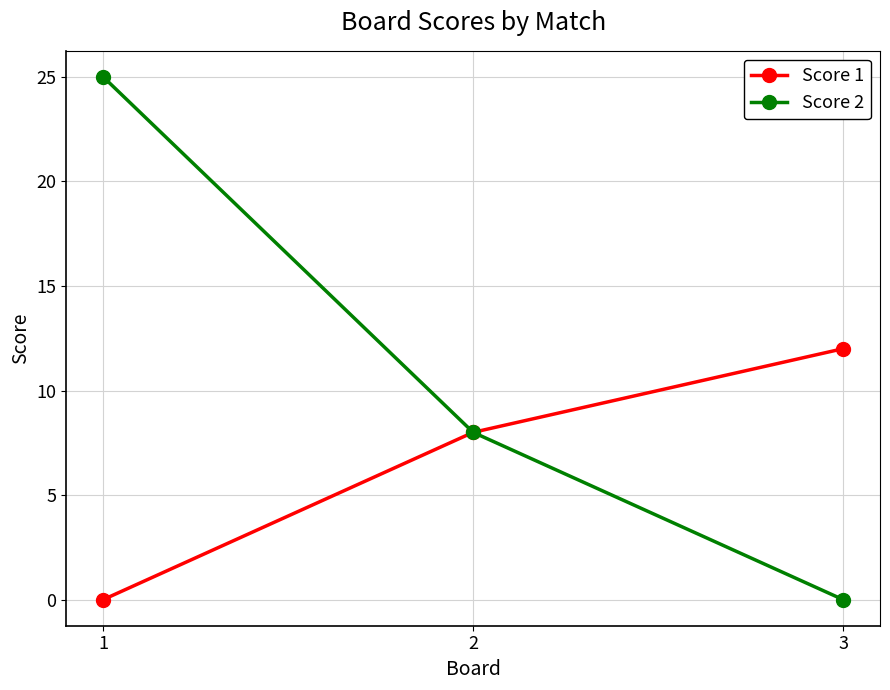

Does the chart display data point markers on the line(s)?

Yes